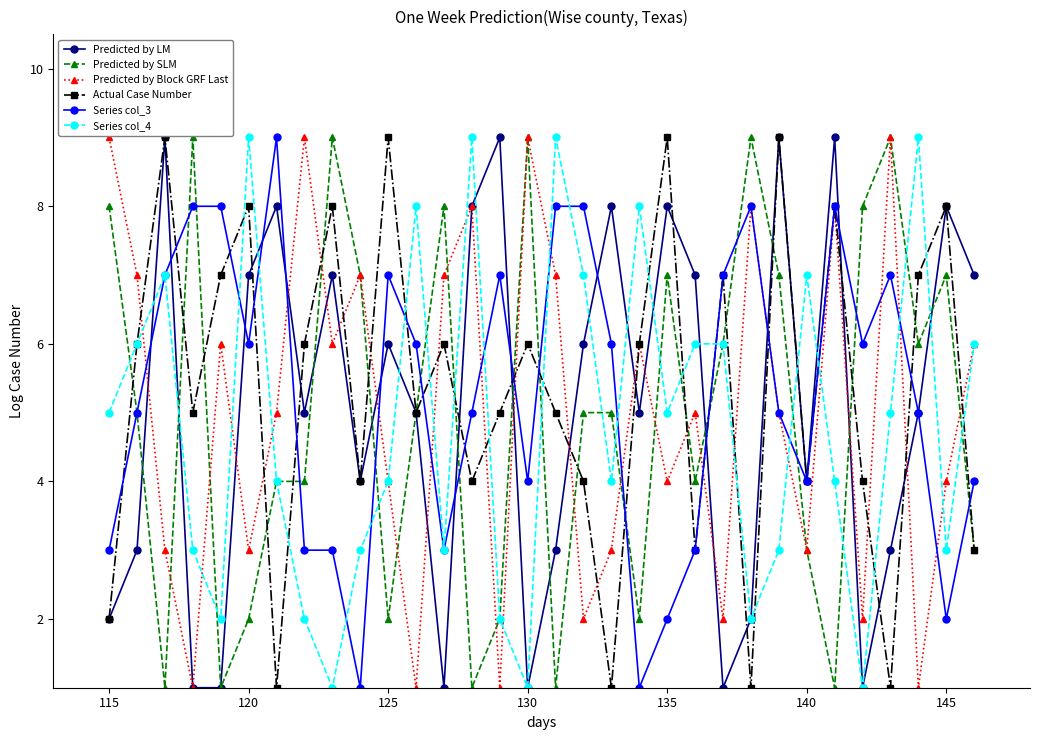

What is the value of the Predicted by LM point at the 12th from the left?

5